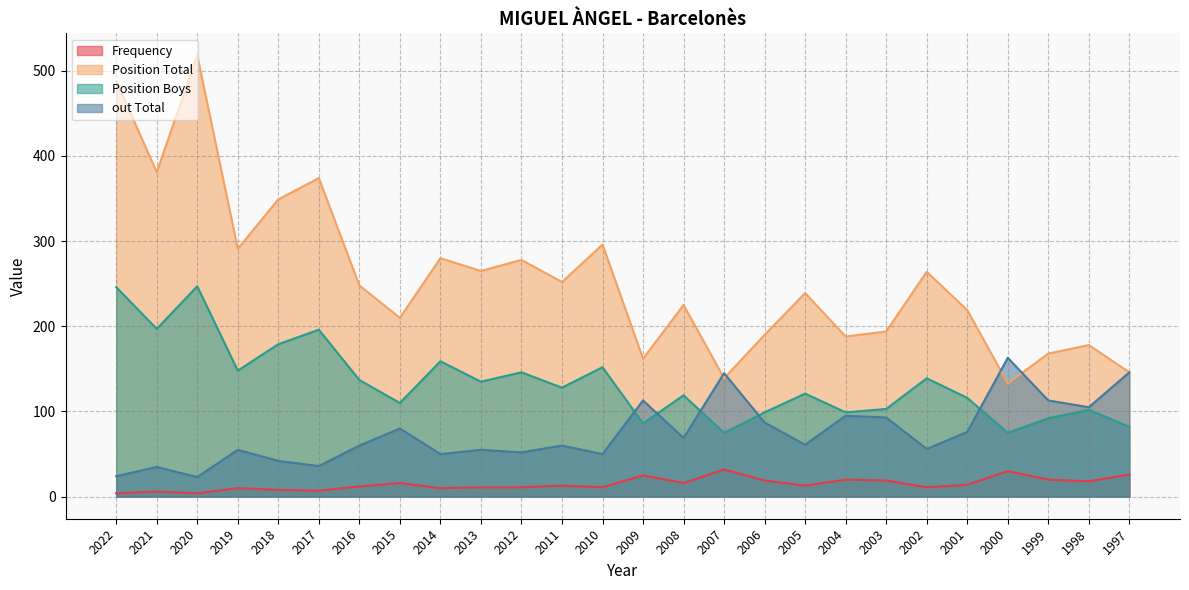

How many values in the Position Total series are below 248?

13